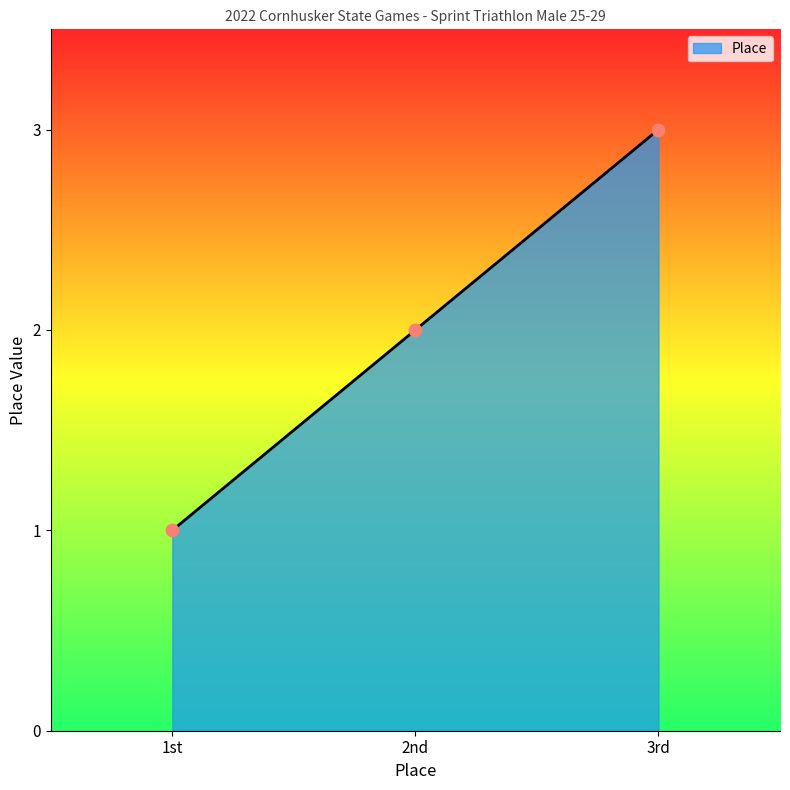

What is the ratio of the value at 2nd to the value at 3rd?

0.7